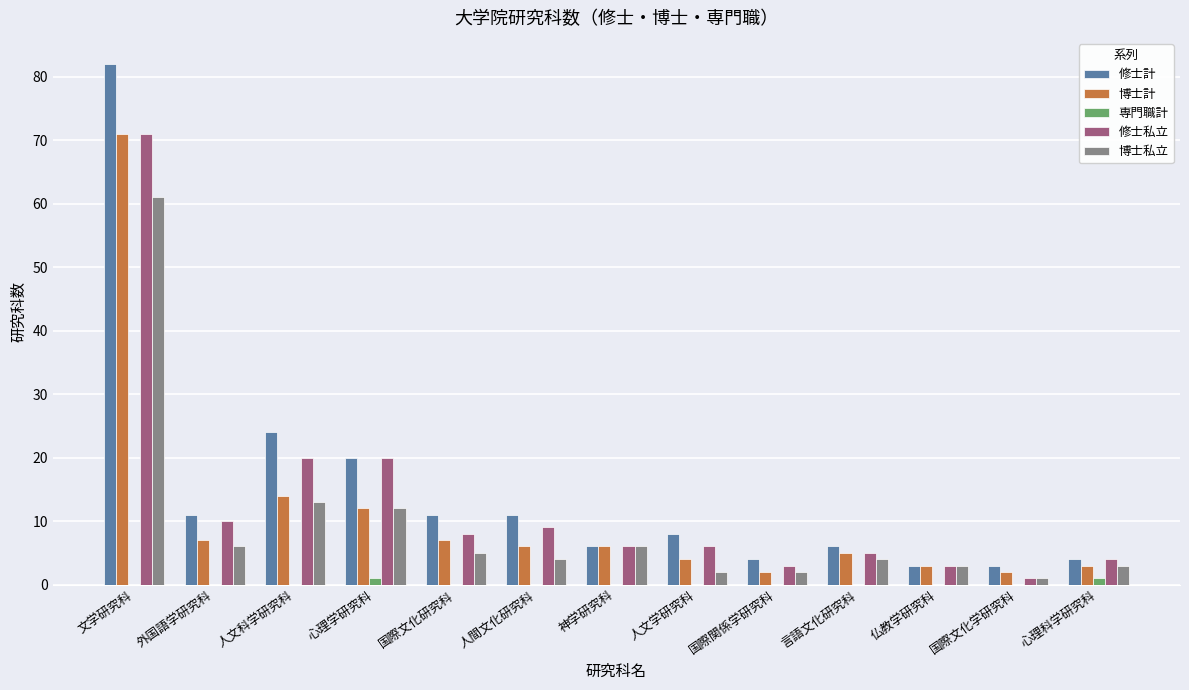

Are the bars horizontal?

No